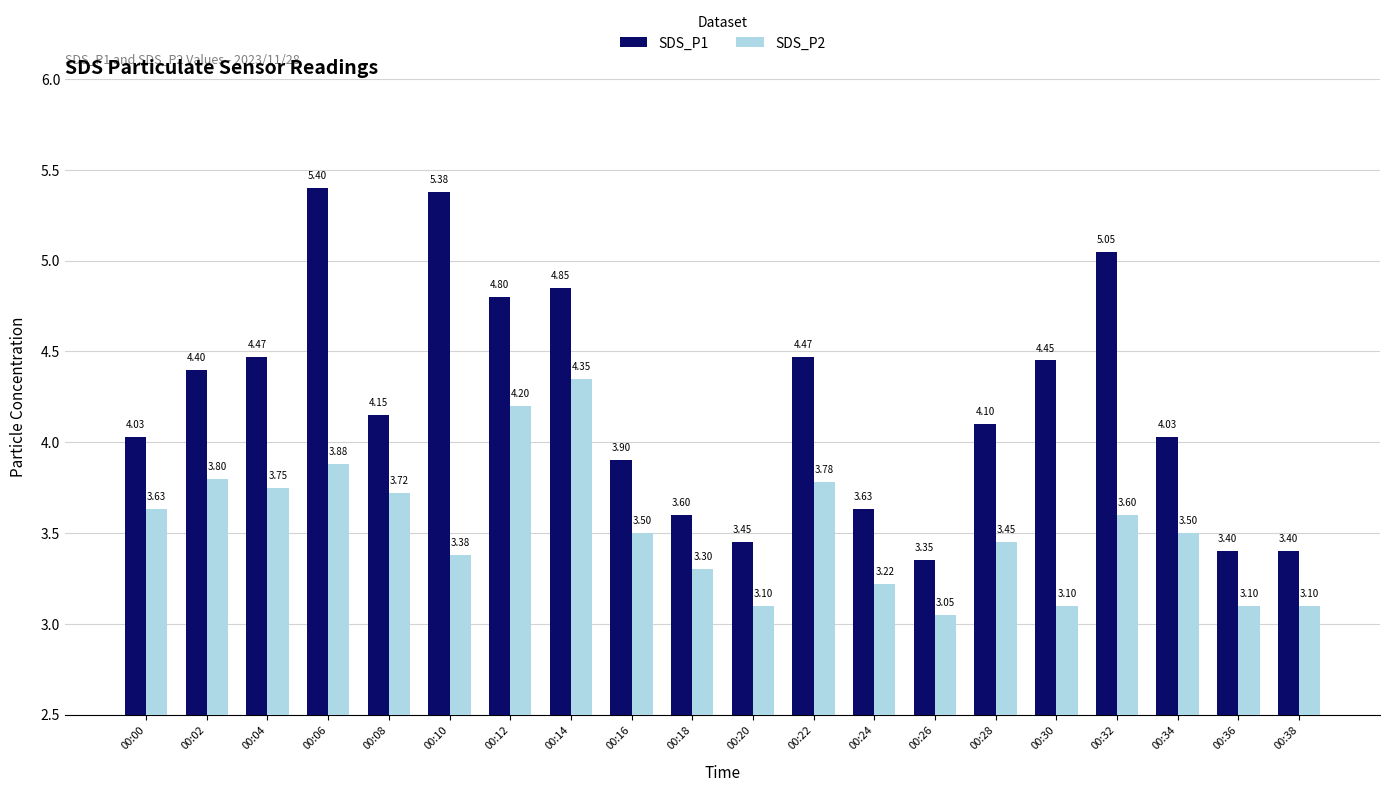

What is the sum of the SDS_P1 values at 00:00 and 00:04?

8.5